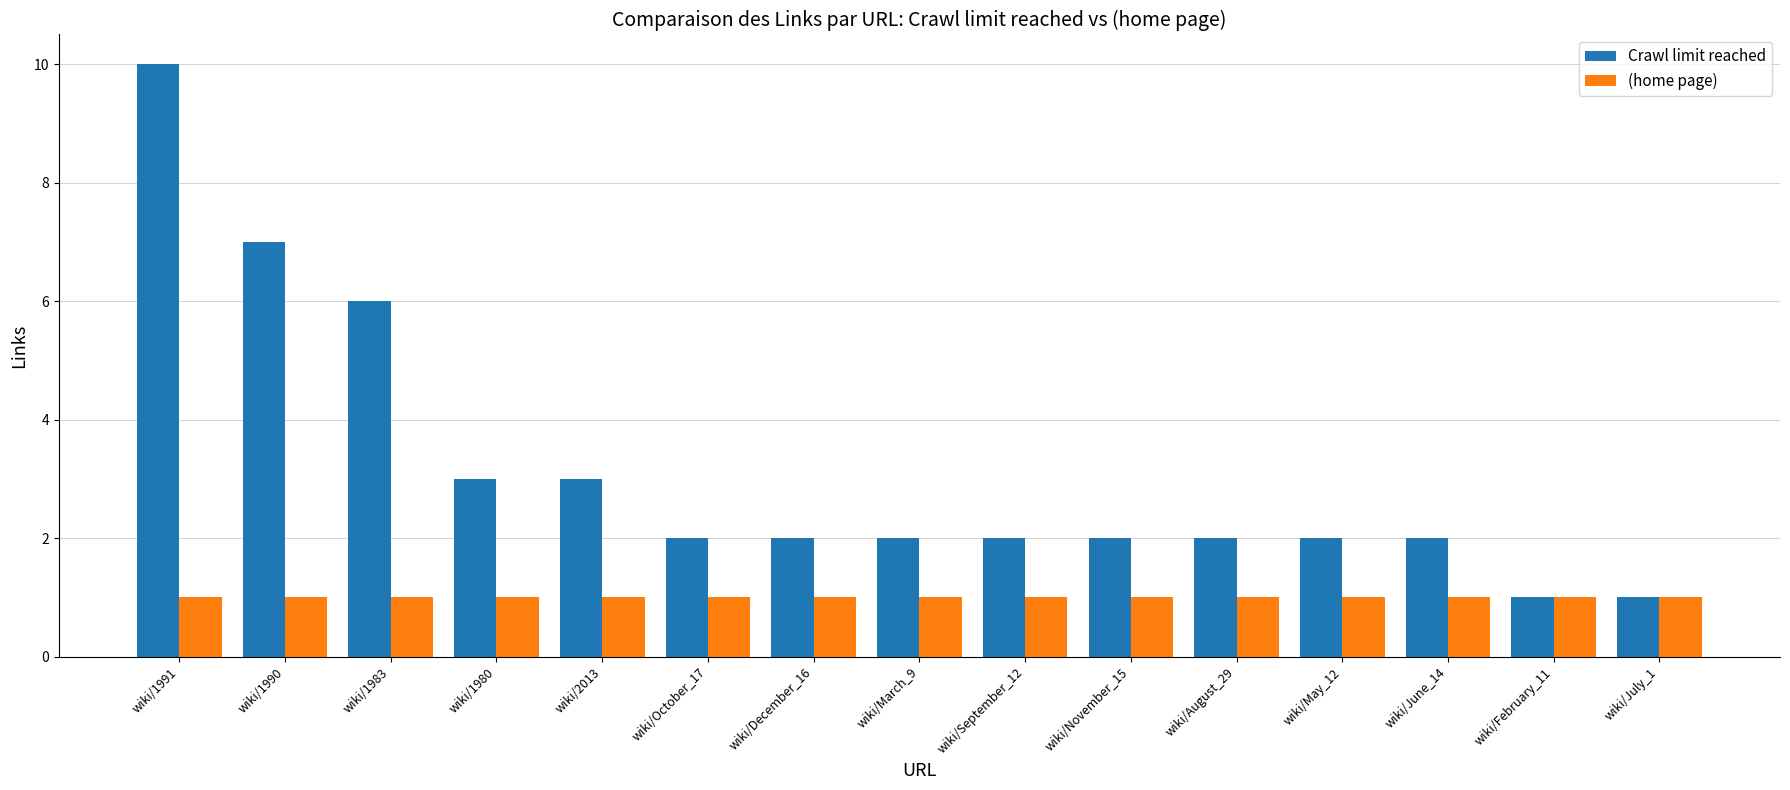

Is the value of Crawl limit reached at wiki/1983 greater than the value of (home page) at wiki/September_12?

Yes